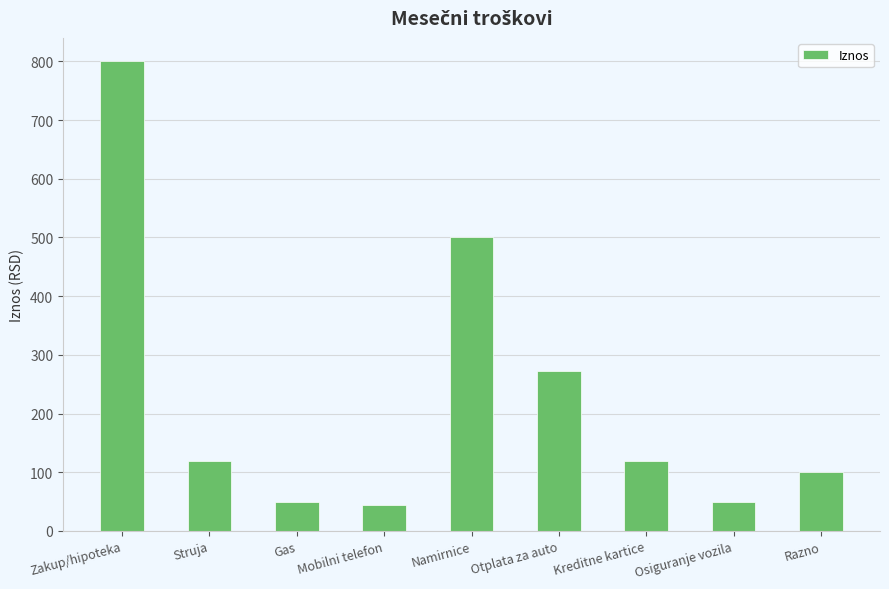

The chart shows a value of 23 at Gas. True or false?

False